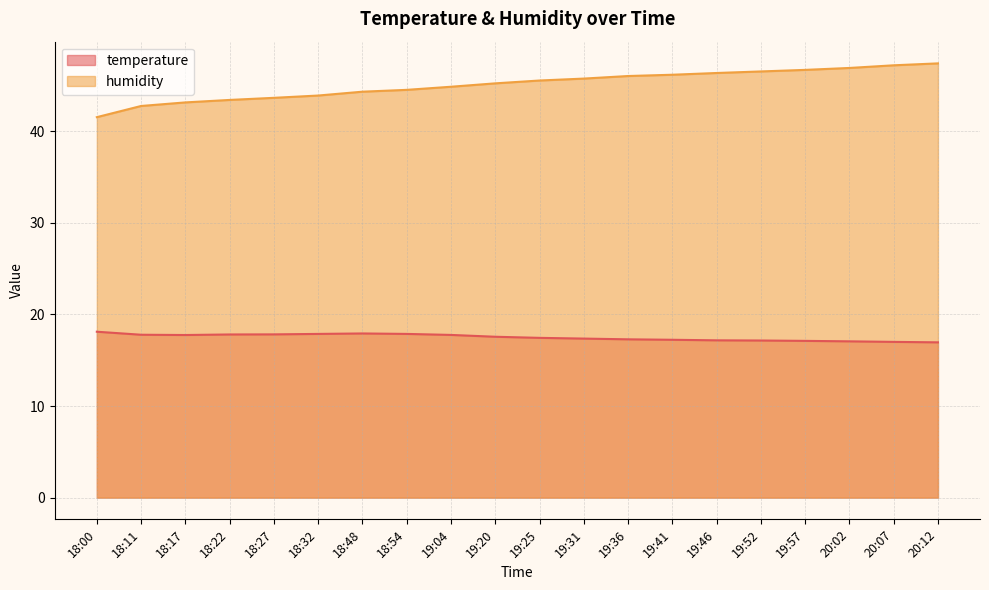

What is the spread (max minus min) of values at 18:27?

25.8